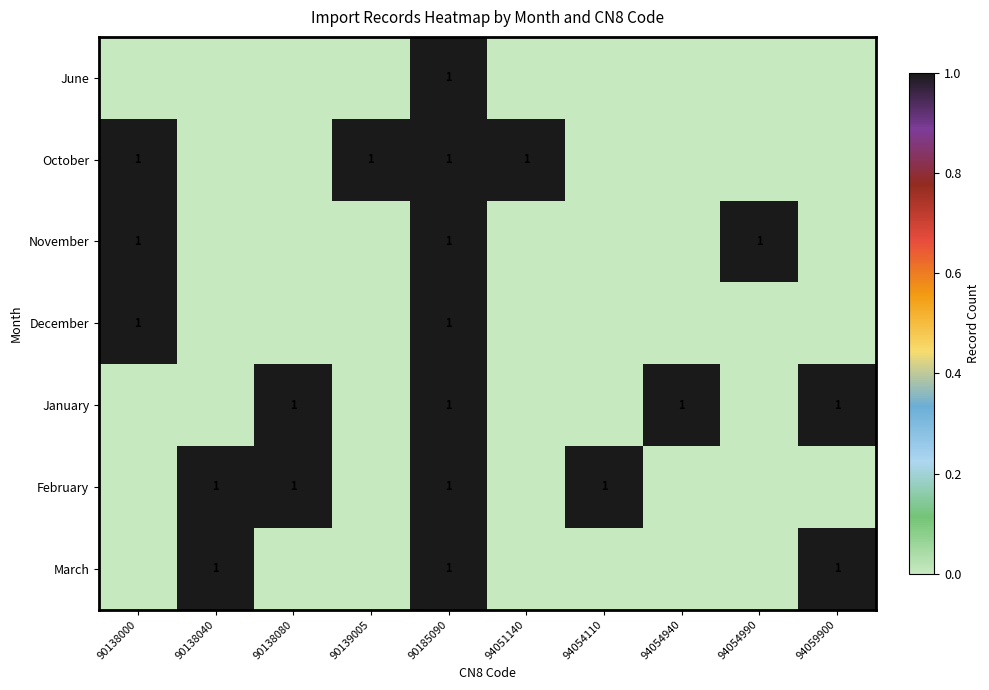

The December series shows 0 at 90185090. True or false?

False